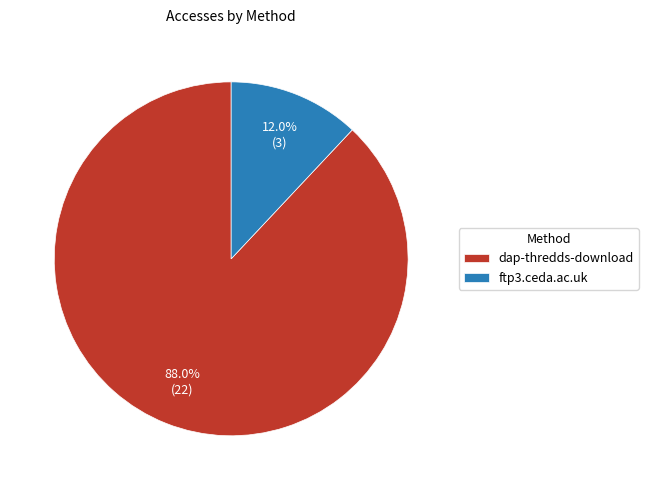

To the nearest percent, what percentage of the pie is ftp3.ceda.ac.uk?

12%